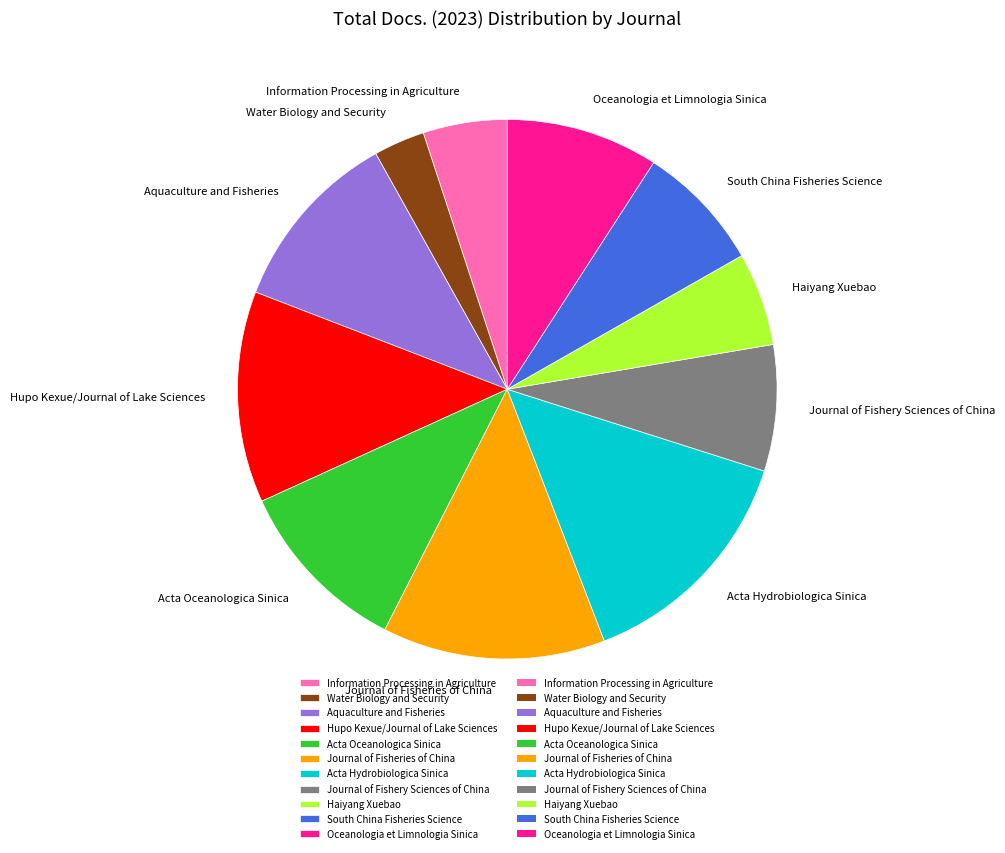

Is it true that Acta Oceanologica Sinica is 11% of the pie?

True